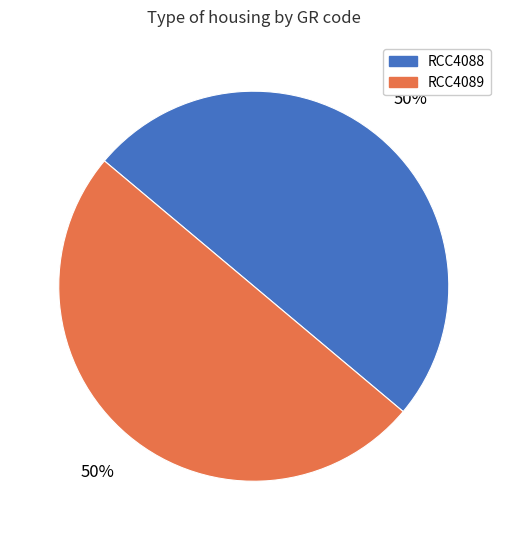

True or false: RCC4088 accounts for 50% of the total.

True